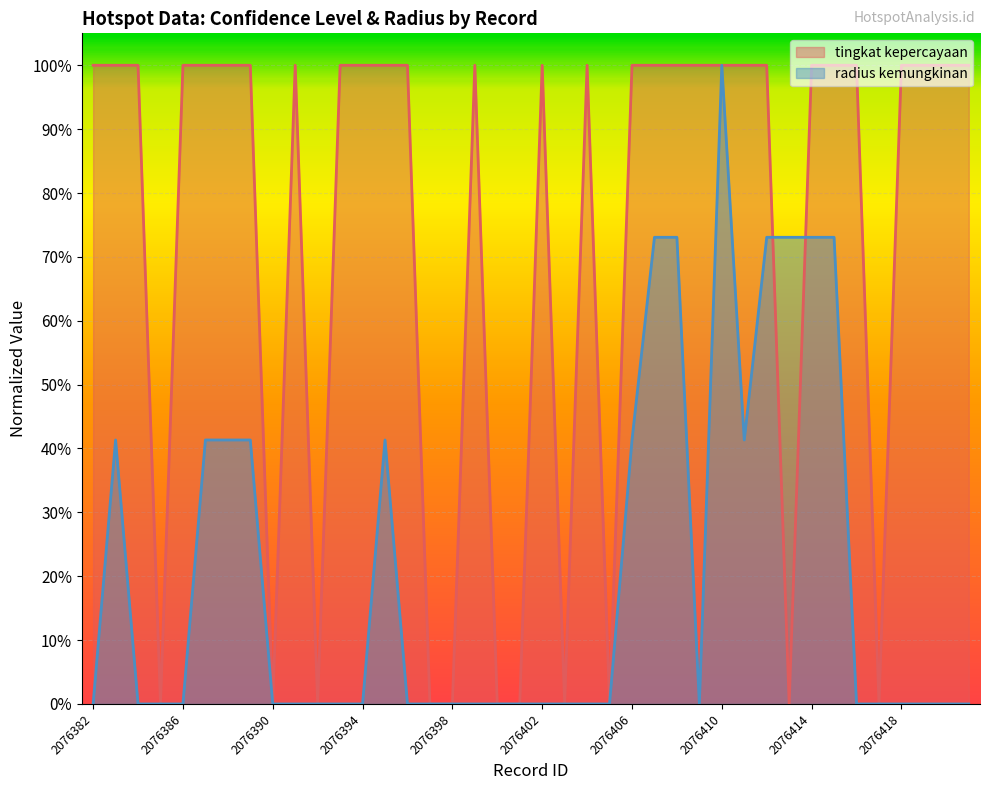

How many values in the tingkat kepercayaan series exceed 0?

29